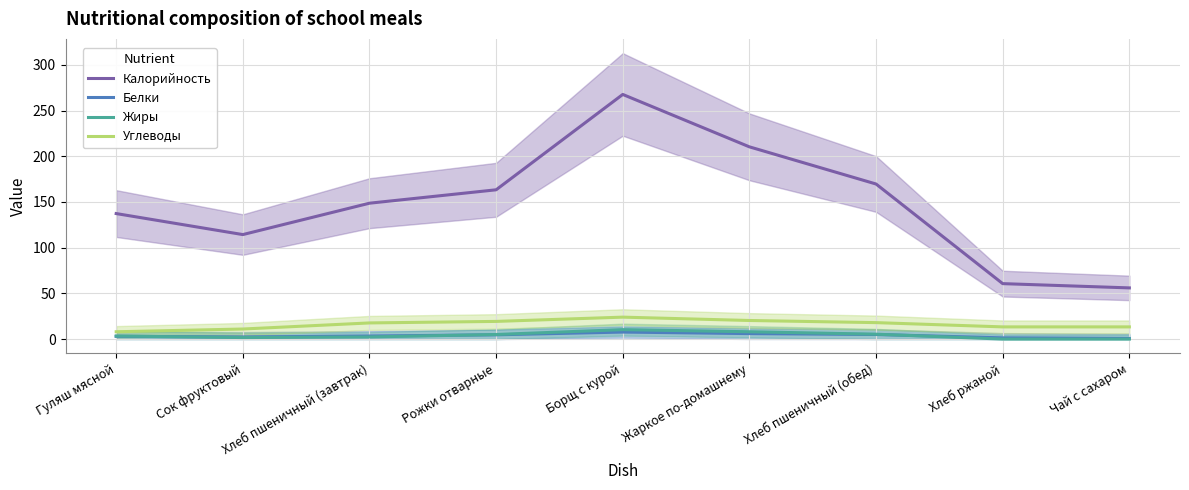

What is the sum of all Калорийность values?

1328.0